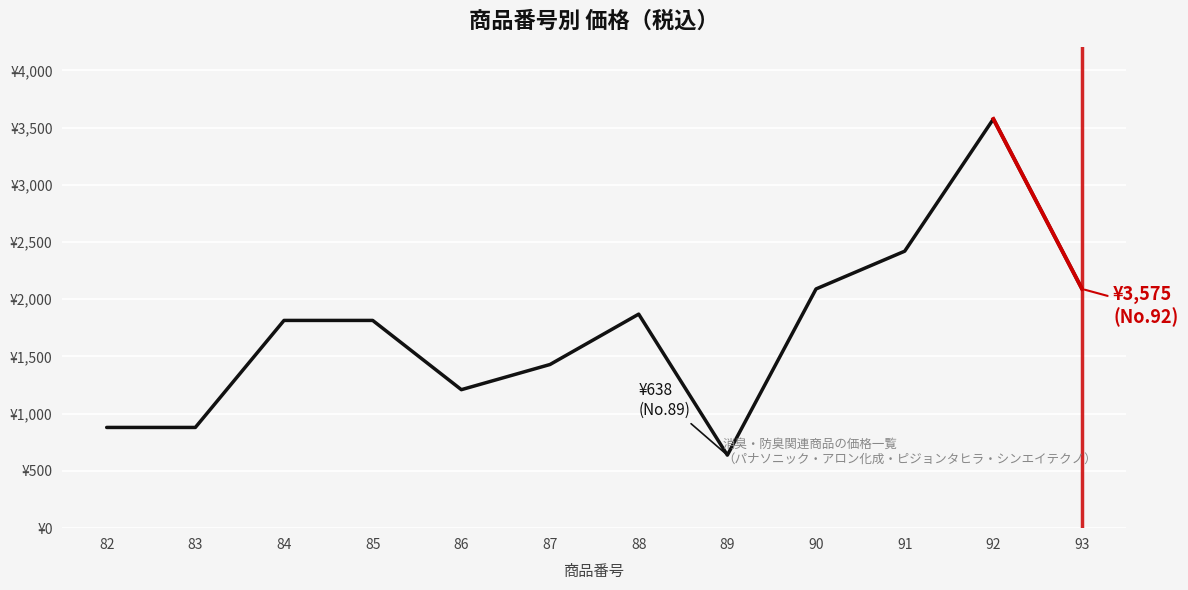

The value at 86 is 1210. True or false?

True